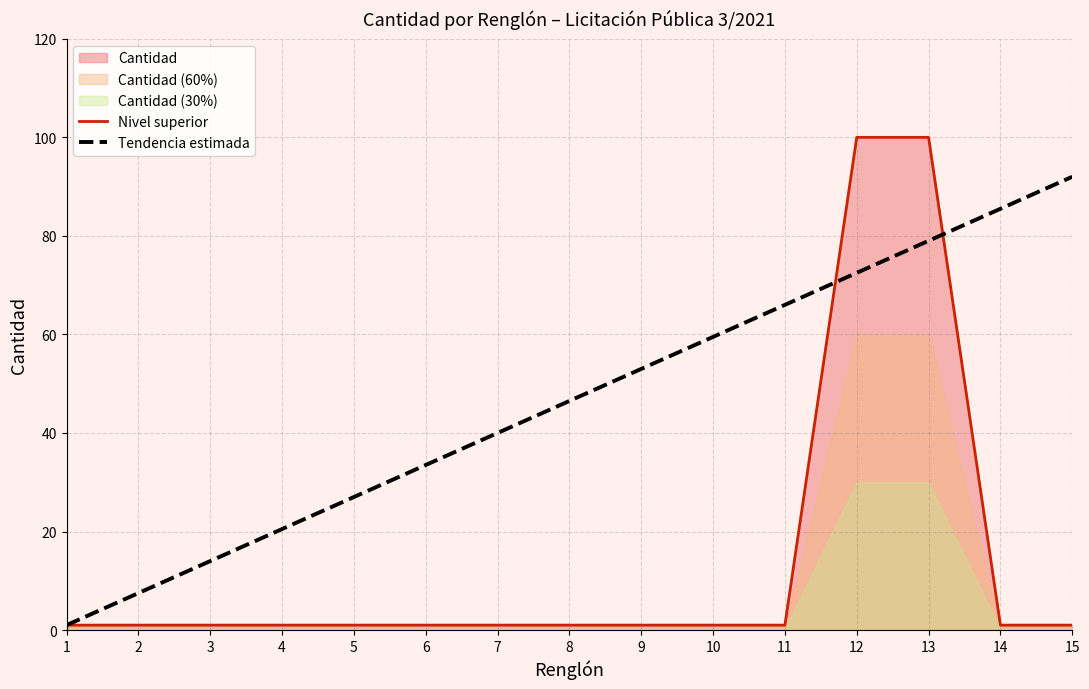

What is the maximum value for Nivel superior?

100.0